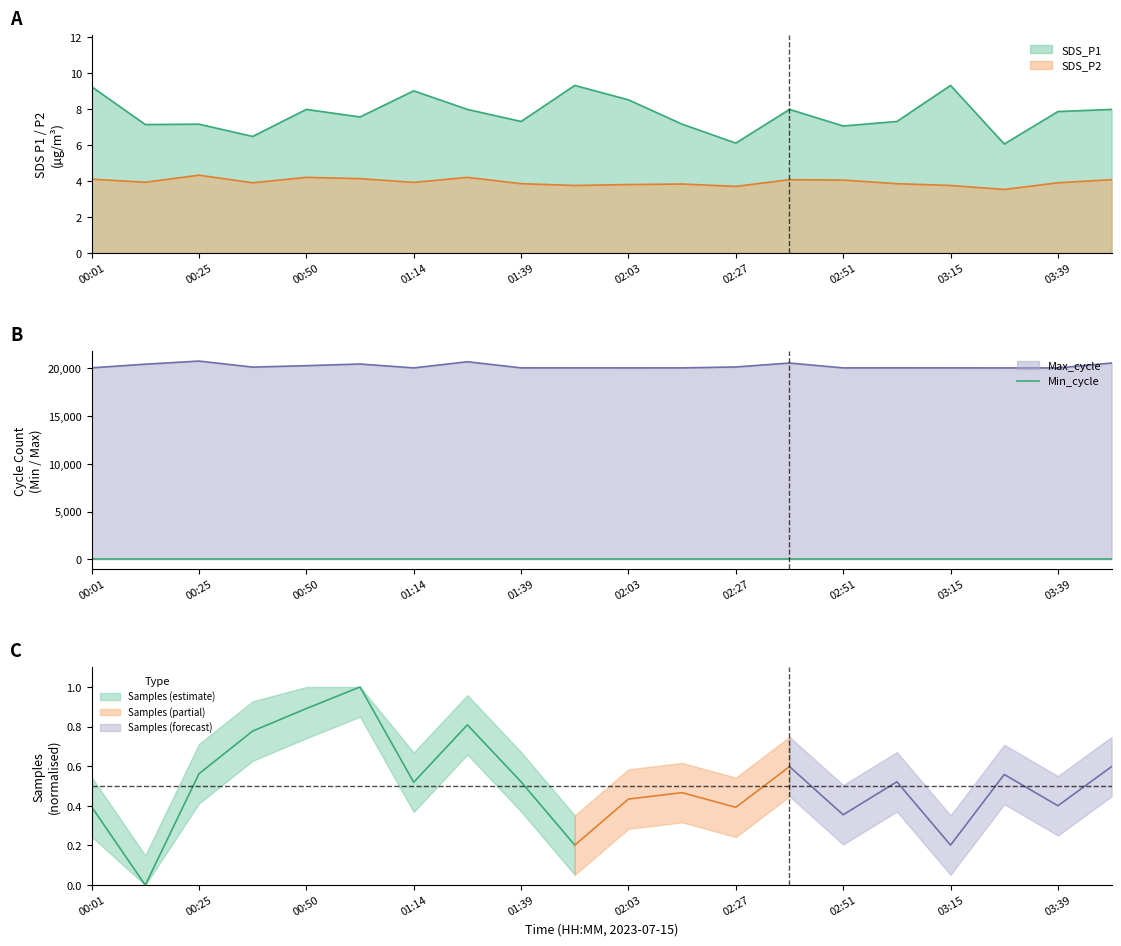

Between 01:27 and 02:03, which is larger?

02:03